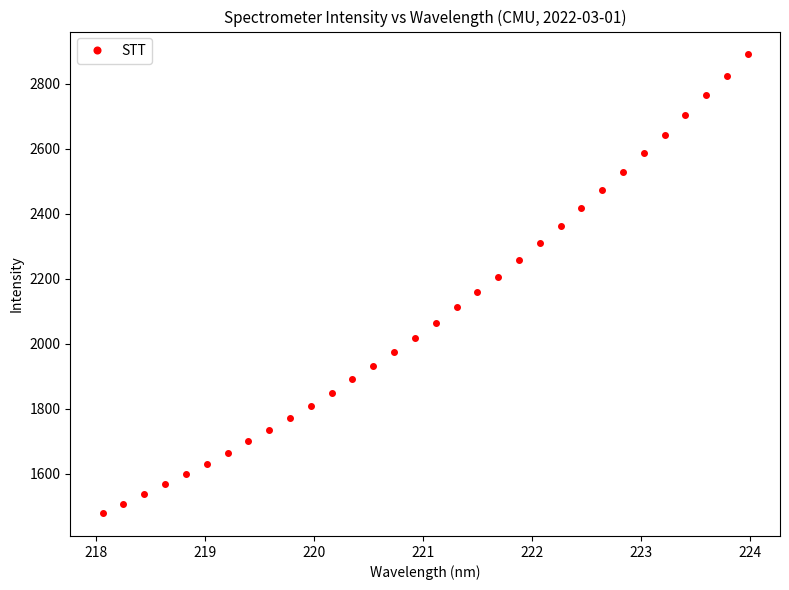

What is the value of the 26th point from the left?

2529.5